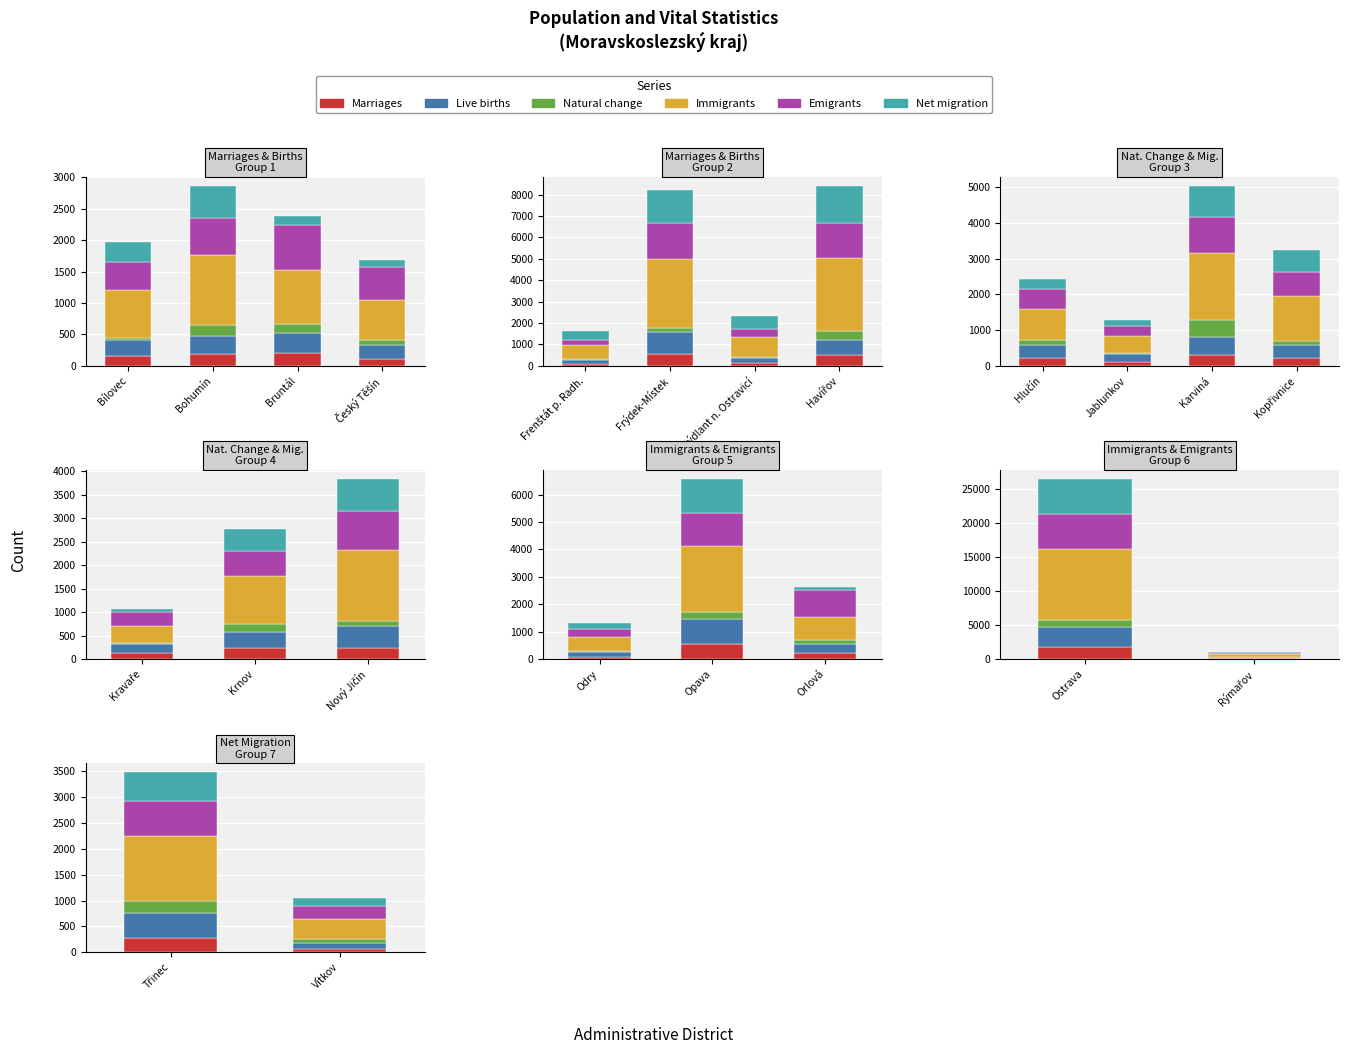

List the series in order of their peak value, lowest first.

Natural change, Marriages, Live births, Net migration, Emigrants, Immigrants